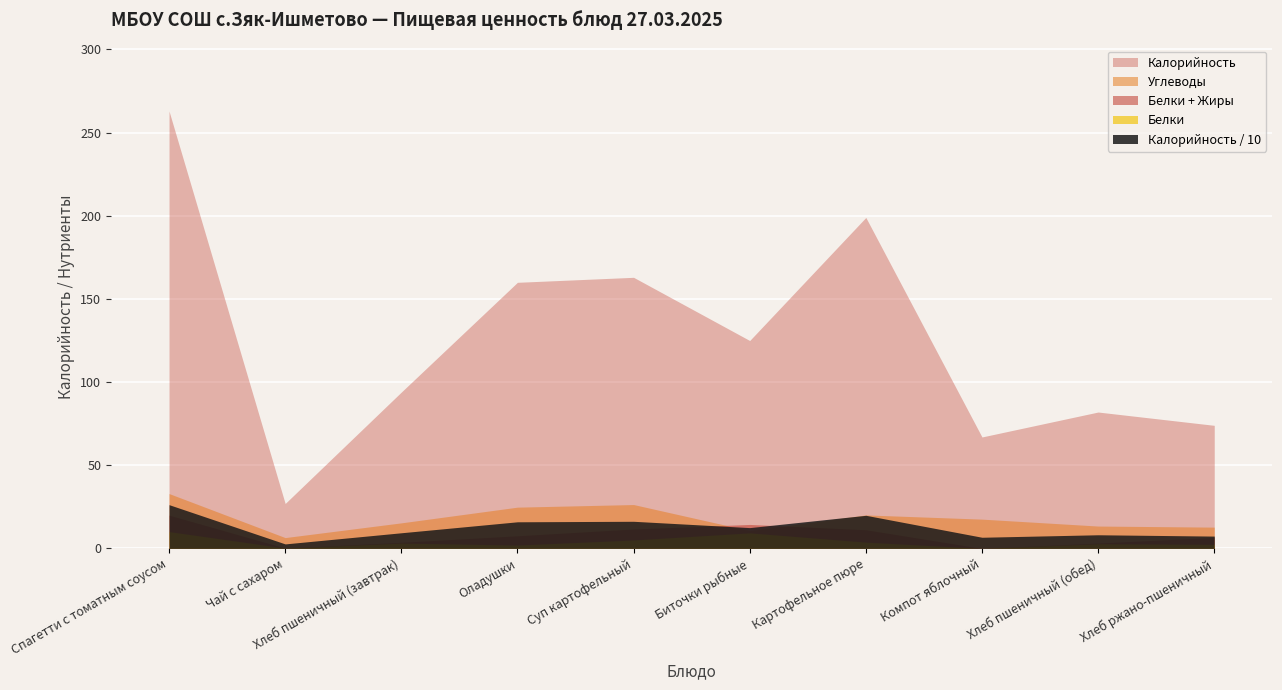

Where does the Калорийность series first go above 125?

Спагетти с томатным соусом